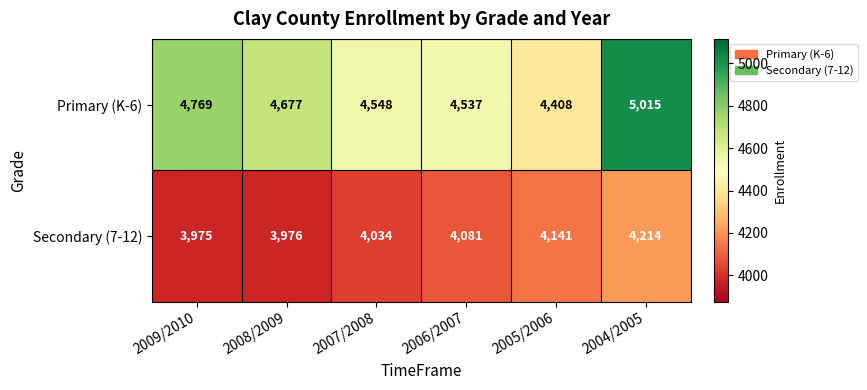

What is the smallest value displayed?

3975